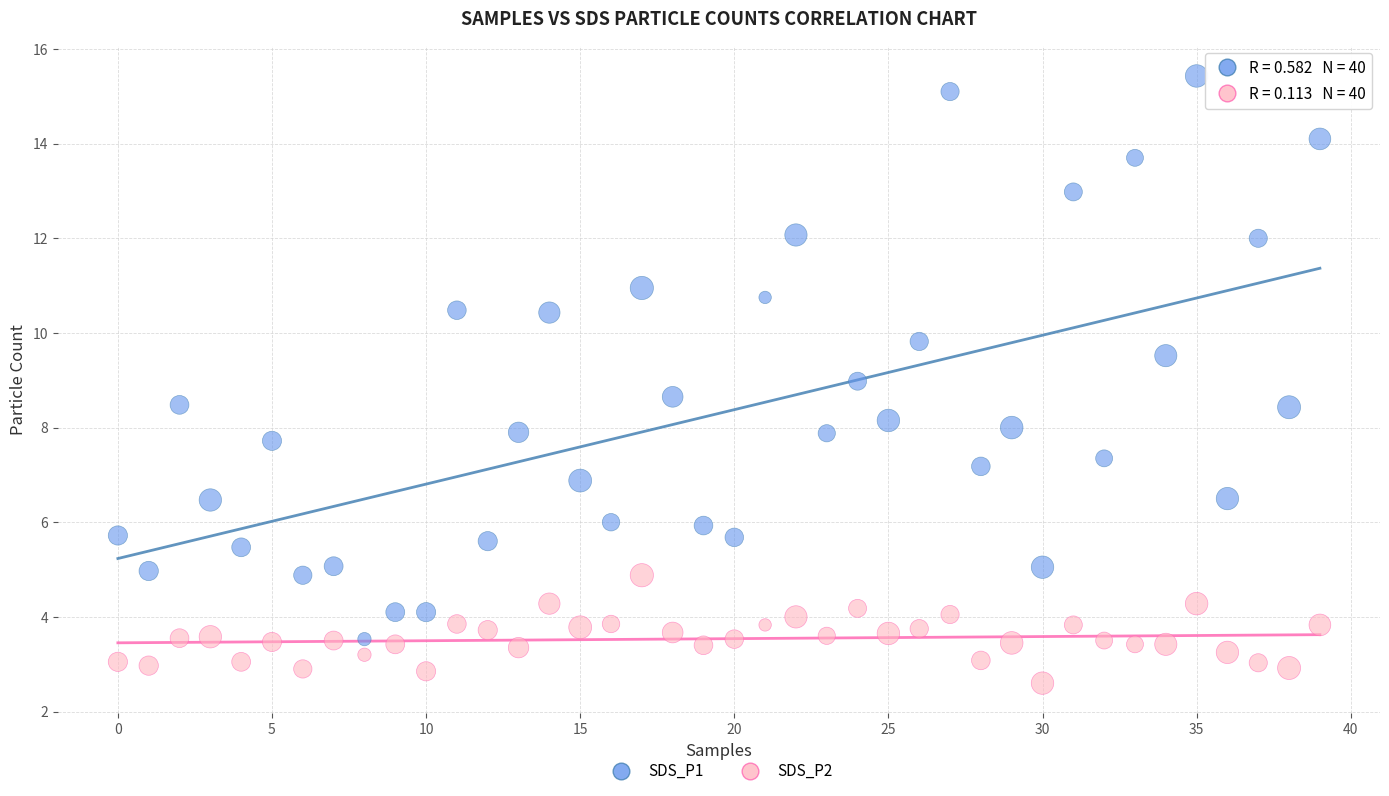

Which series has the largest Y range (max minus min)?

SDS_P1